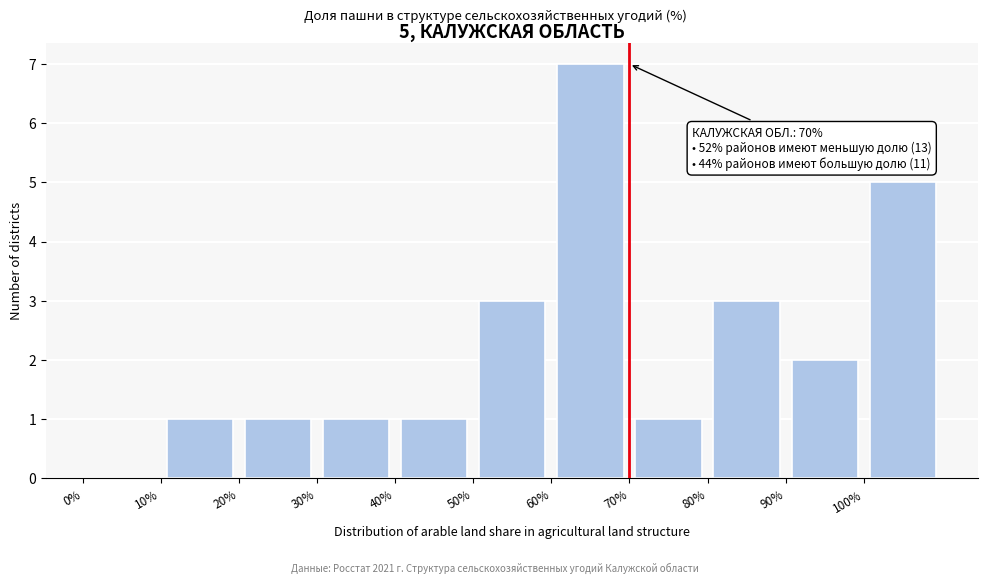

Over which range of the x-axis is the bar tallest?

60 to 70